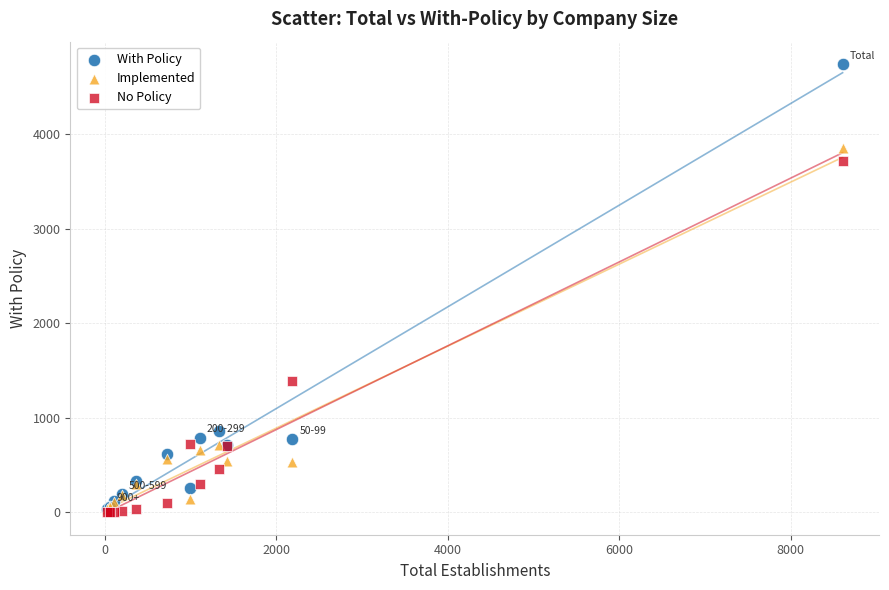

In the With Policy series, what Y value is closest to 2386?

855